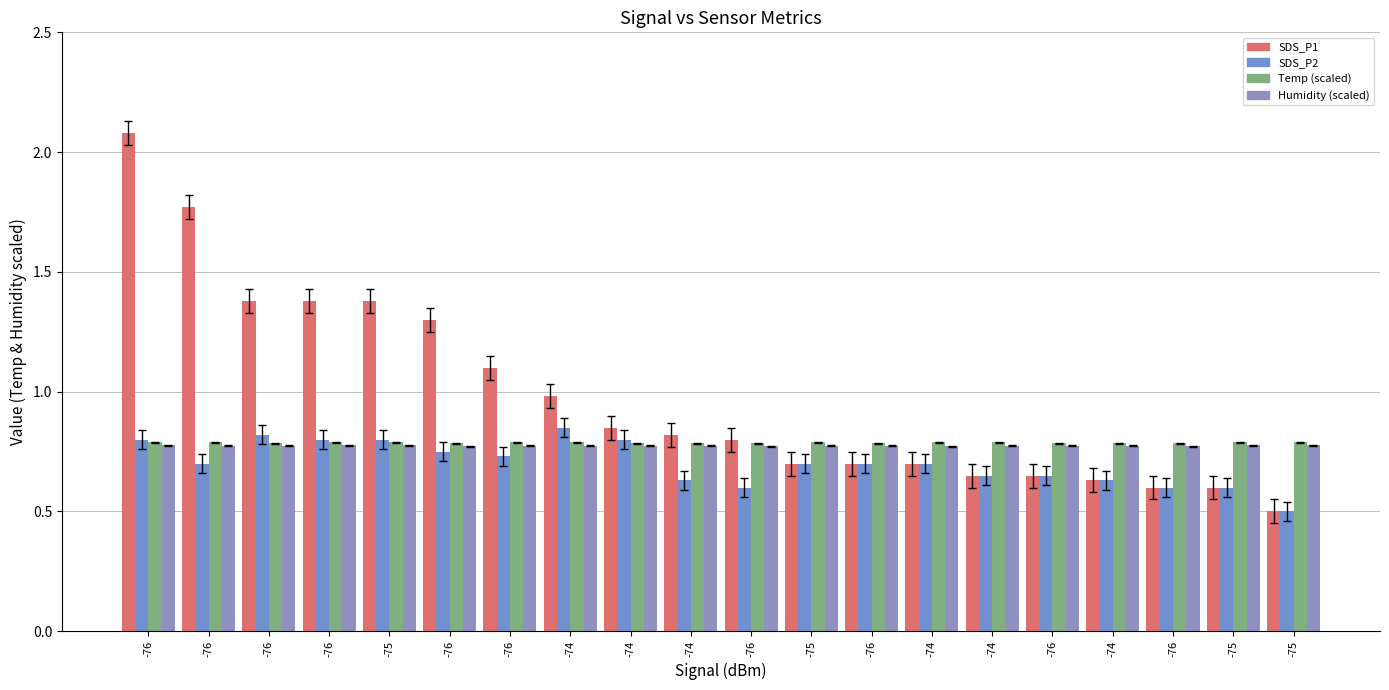

What is the difference between the maximum and minimum values in the SDS_P1 series?

1.6